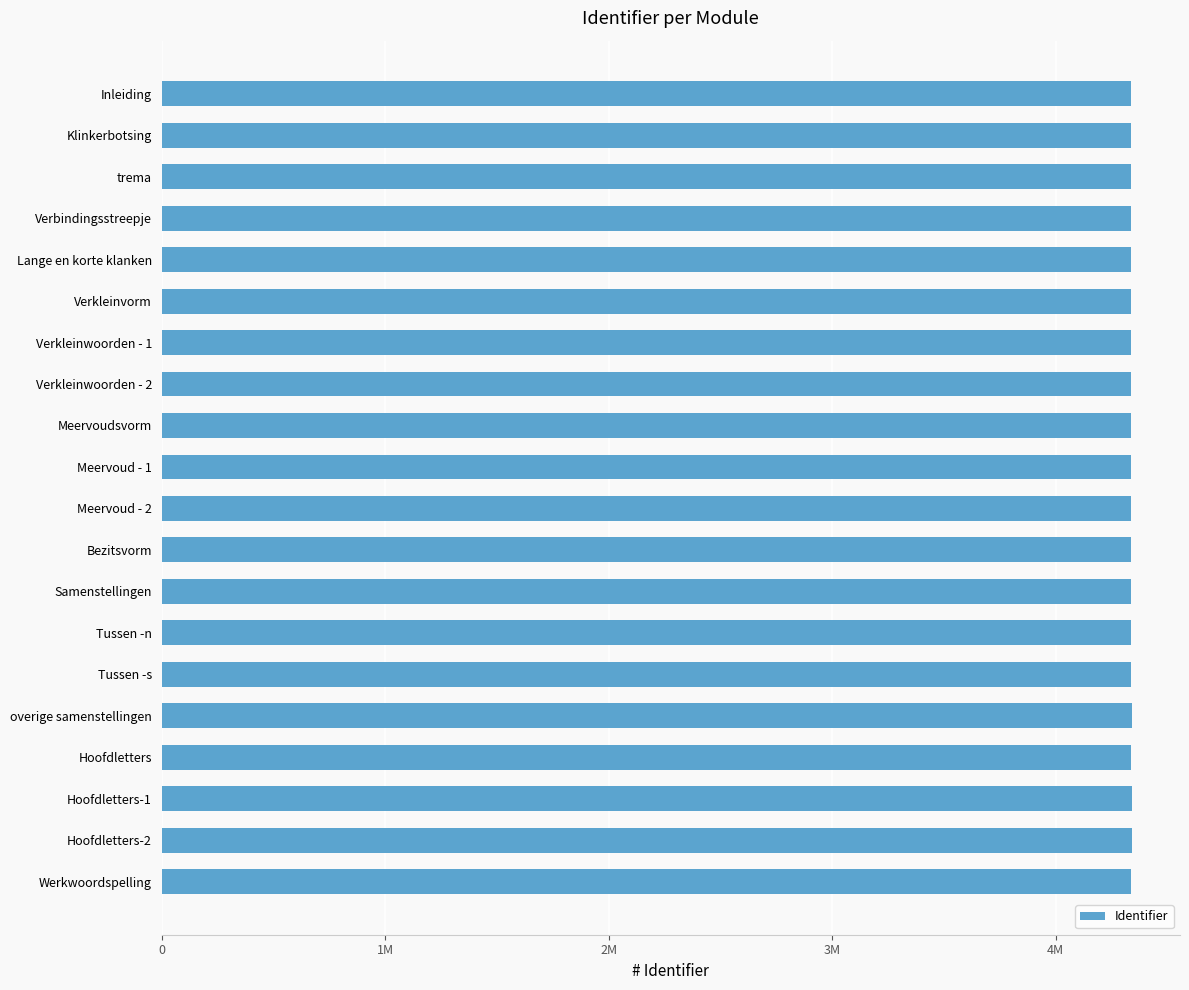

What is the difference between the second highest and minimum values?

3003